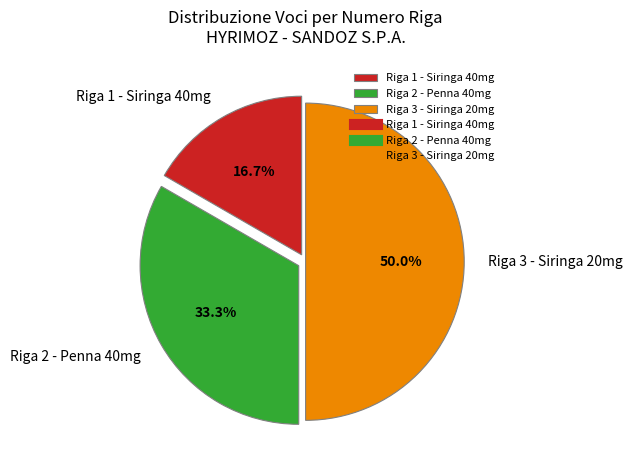

How many slices are in this pie chart?

3